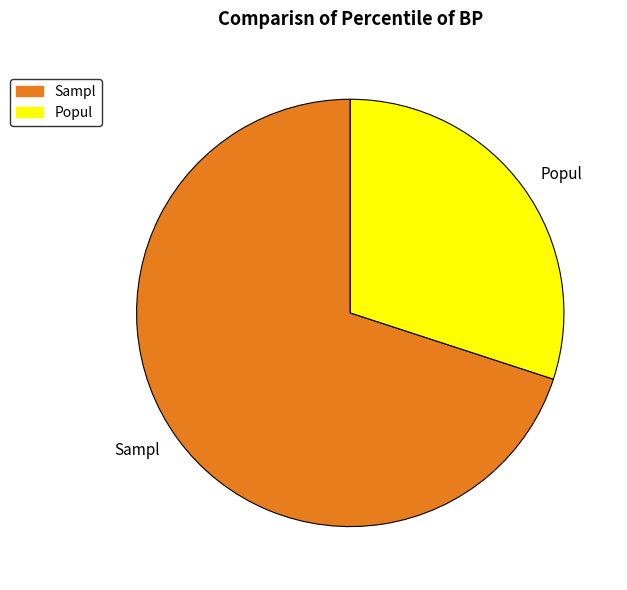

Do Popul and Sampl together represent more than half of the pie?

Yes